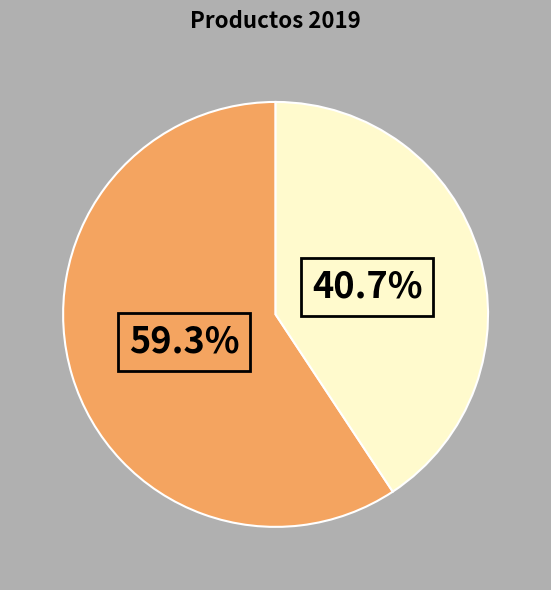

Is there any slice that represents more than half of the pie?

Yes